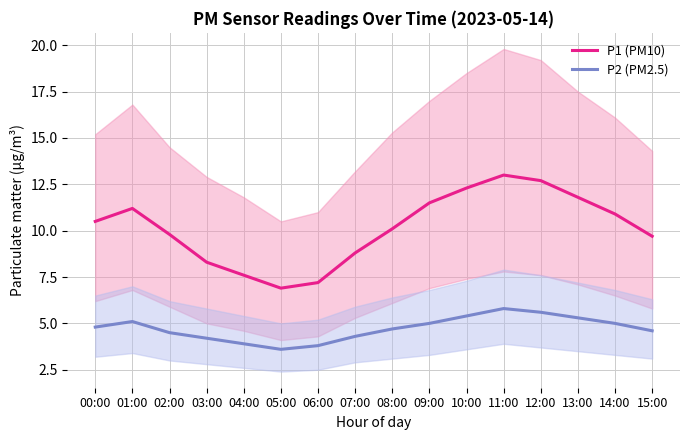

Which has a higher value, 06:00 or 08:00?

08:00